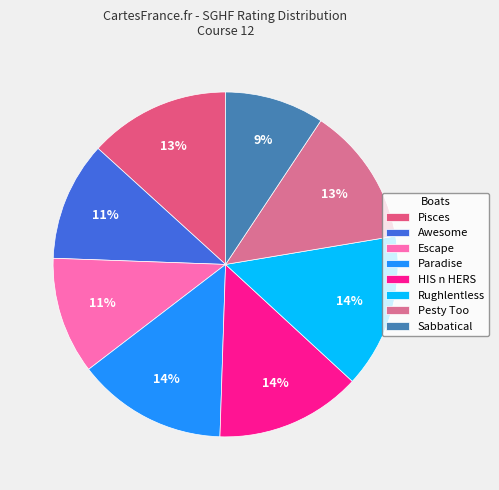

Rank the categories by value from lowest to highest.

Sabbatical, Escape, Awesome, Pesty Too, Pisces, HIS n HERS, Paradise, Rughlentless